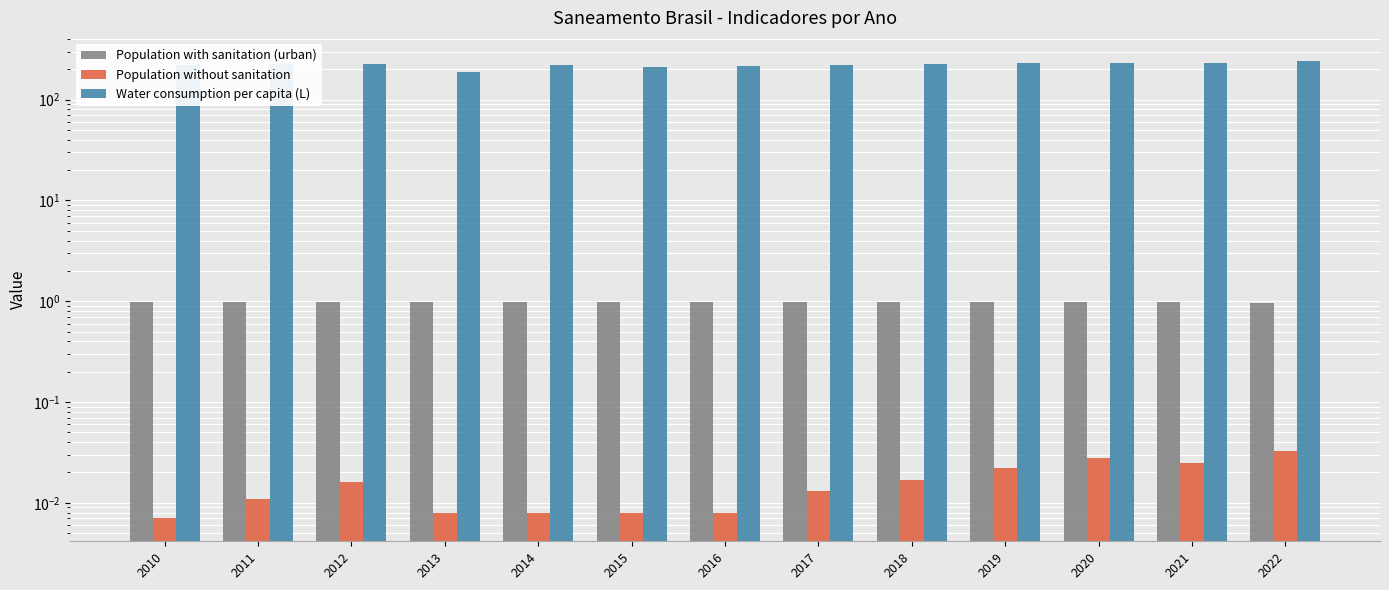

At which category is the sum across all series the highest?

2022